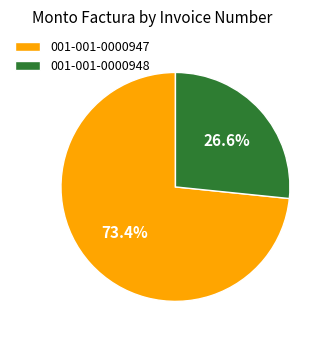

Which has a higher value, 001-001-0000947 or 001-001-0000948?

001-001-0000947